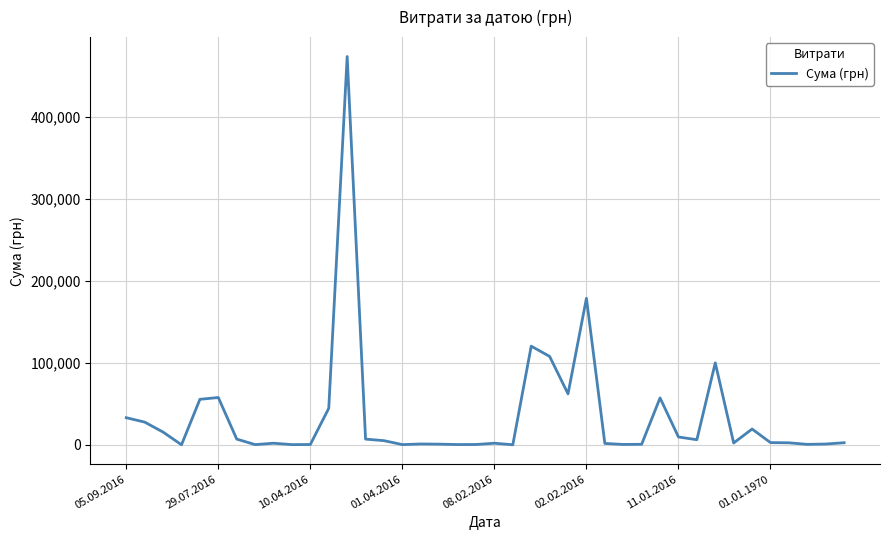

What is the difference between the maximum and minimum values?

473344.0